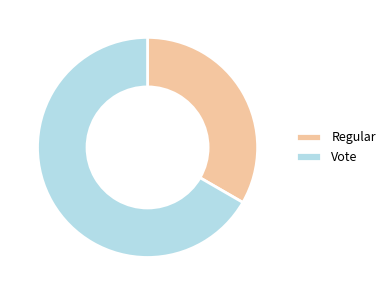

Is it true that Regular is 33% of the pie?

True